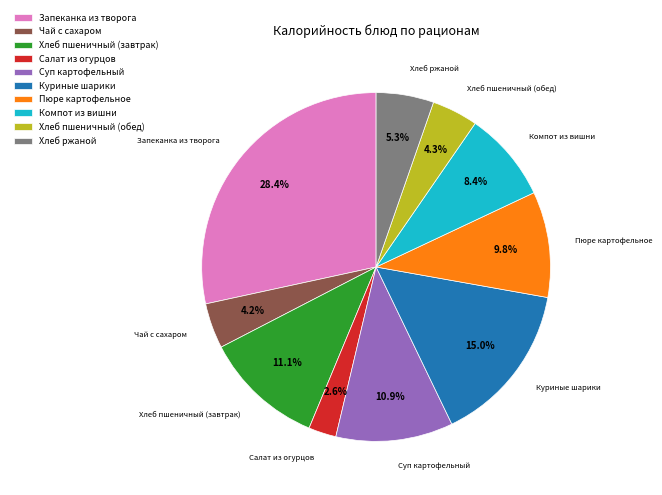

Is there any slice that represents more than half of the pie?

No